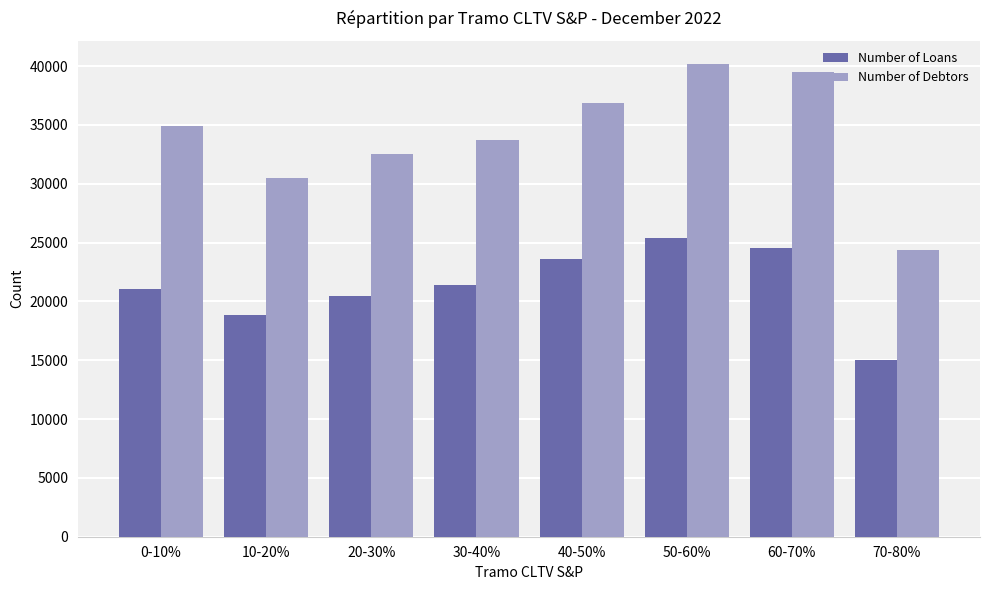

Rank the series by their average value, from highest to lowest.

Number of Debtors, Number of Loans